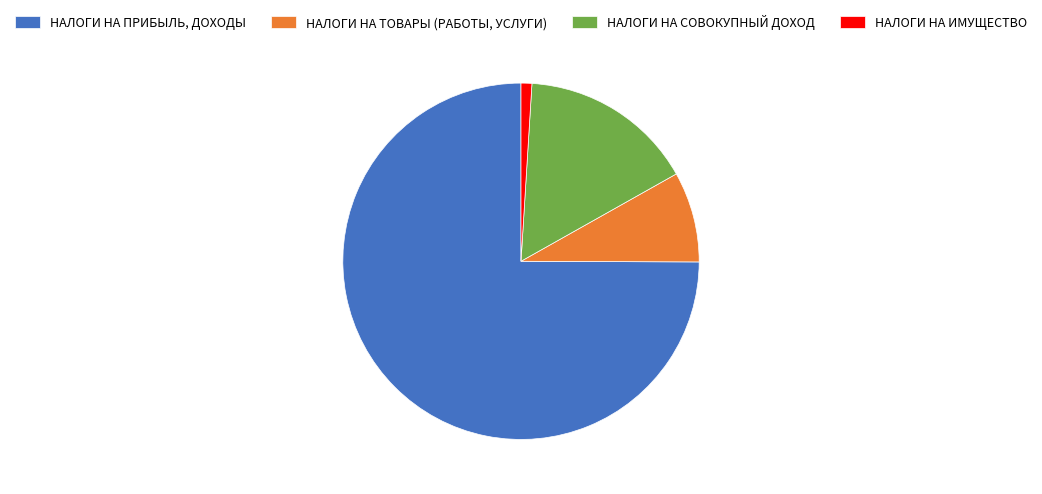

Rank the categories by value from highest to lowest.

НАЛОГИ НА ПРИБЫЛЬ, ДОХОДЫ, НАЛОГИ НА СОВОКУПНЫЙ ДОХОД, НАЛОГИ НА ТОВАРЫ (РАБОТЫ, УСЛУГИ), НАЛОГИ НА ИМУЩЕСТВО